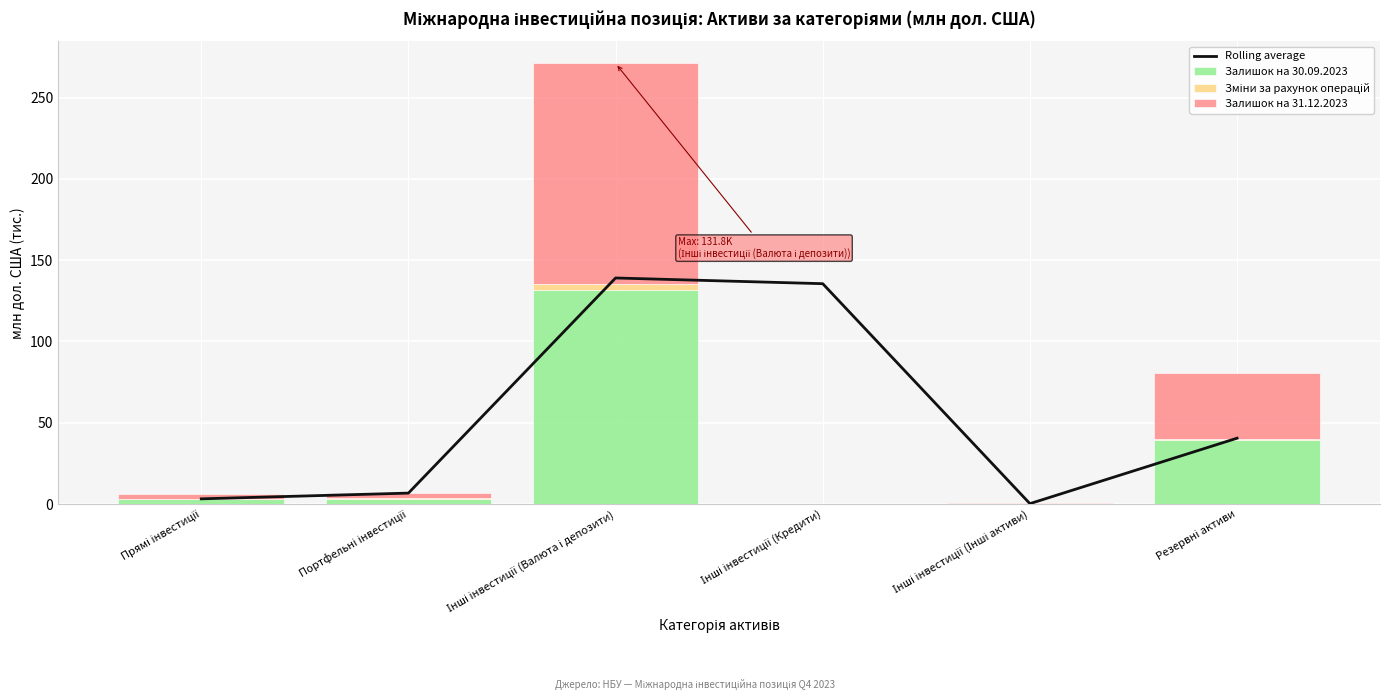

Reading left to right, list all the values displayed in this chart.

Rolling average: 3.2	6.7	139.0	135.5	0.2	40.5
Залишок на 30.09.2023: 3.2	2.9	131.8	0.0	0.2	39.7
Зміни за рахунок операцій: -0.0	0.6	3.7	-0.0	0.0	0.4
Залишок на 31.12.2023: 3.2	3.6	135.6	0.0	0.2	40.5